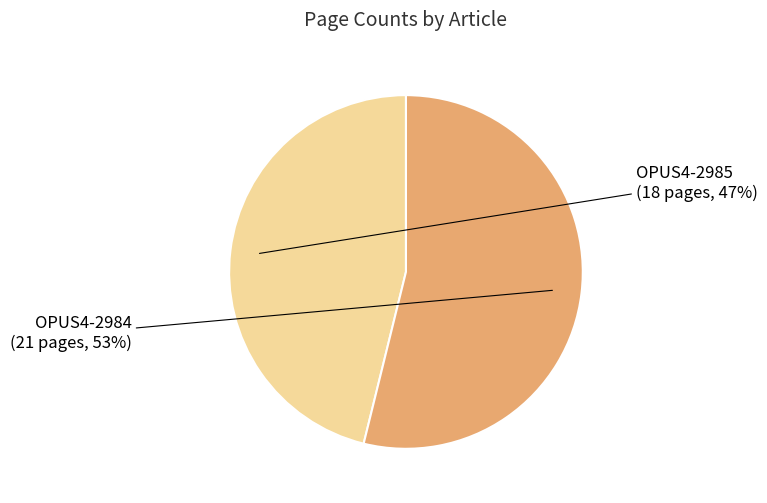

Which slice is the smallest?

OPUS4-2985